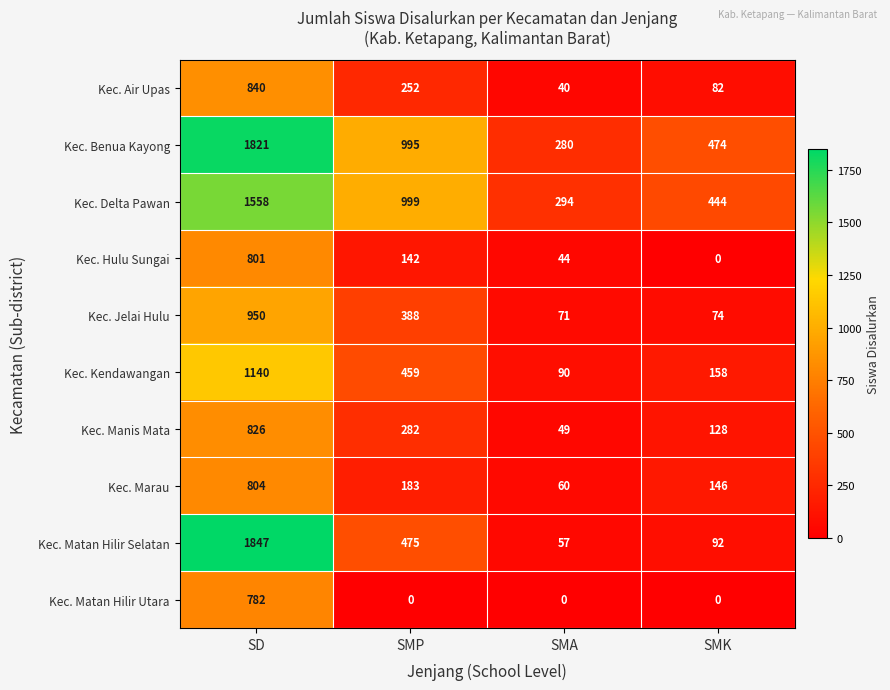

Where does the Kec. Hulu Sungai series first go above 142?

SD